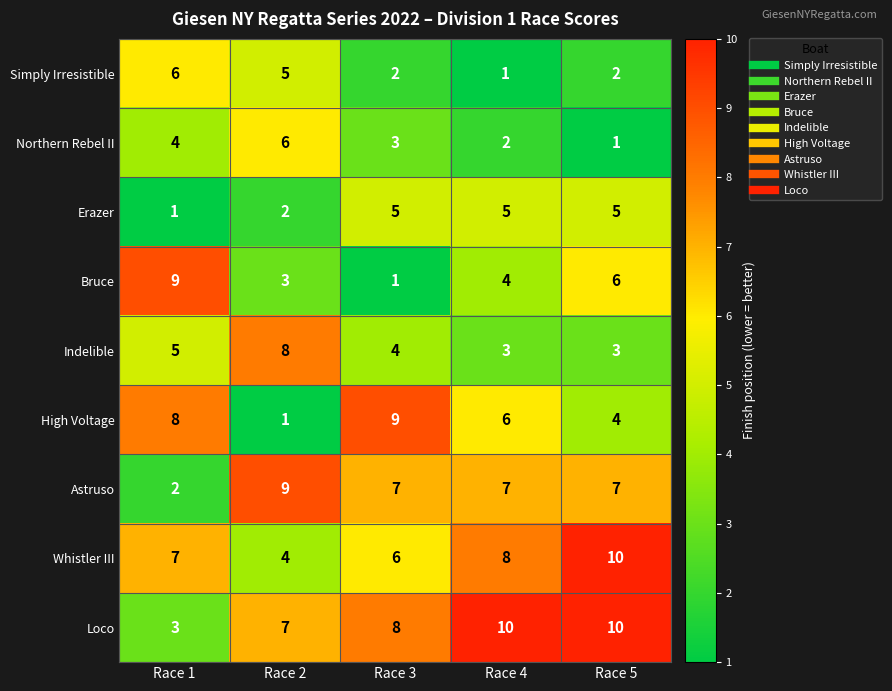

List the labels in order of Whistler III value, largest first.

Race 5, Race 4, Race 1, Race 3, Race 2